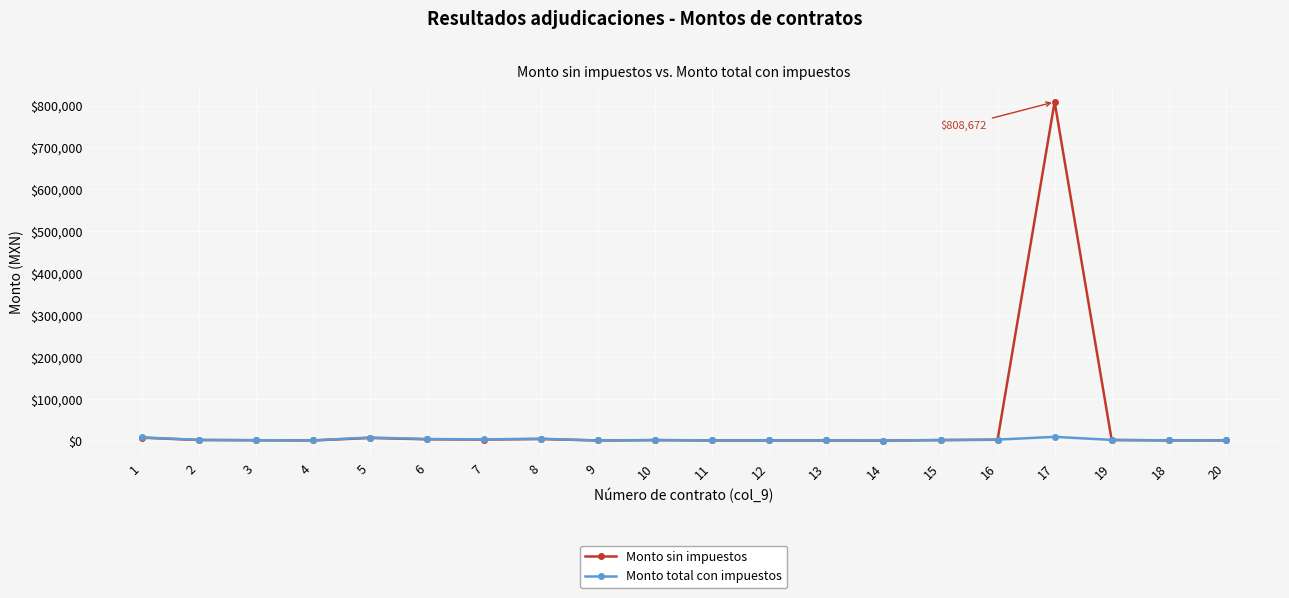

What is the label of the 7th point from the right?

14